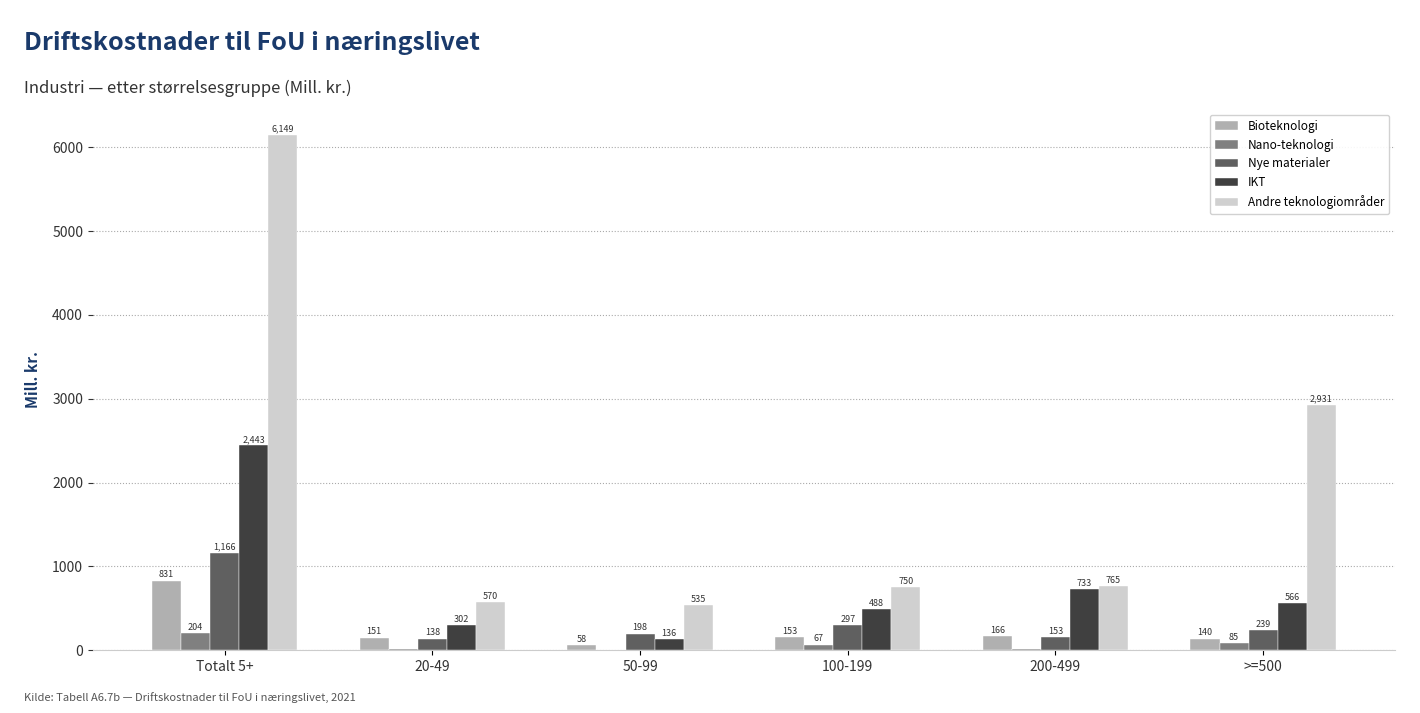

What is the approximate value of IKT at 20-49?

301.9